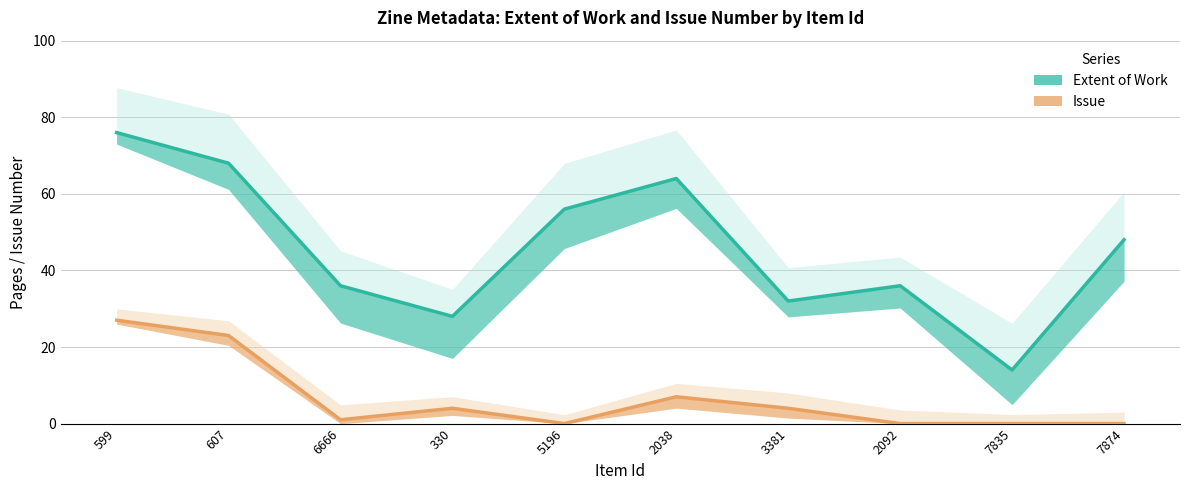

How many values in Issue are above zero?

6